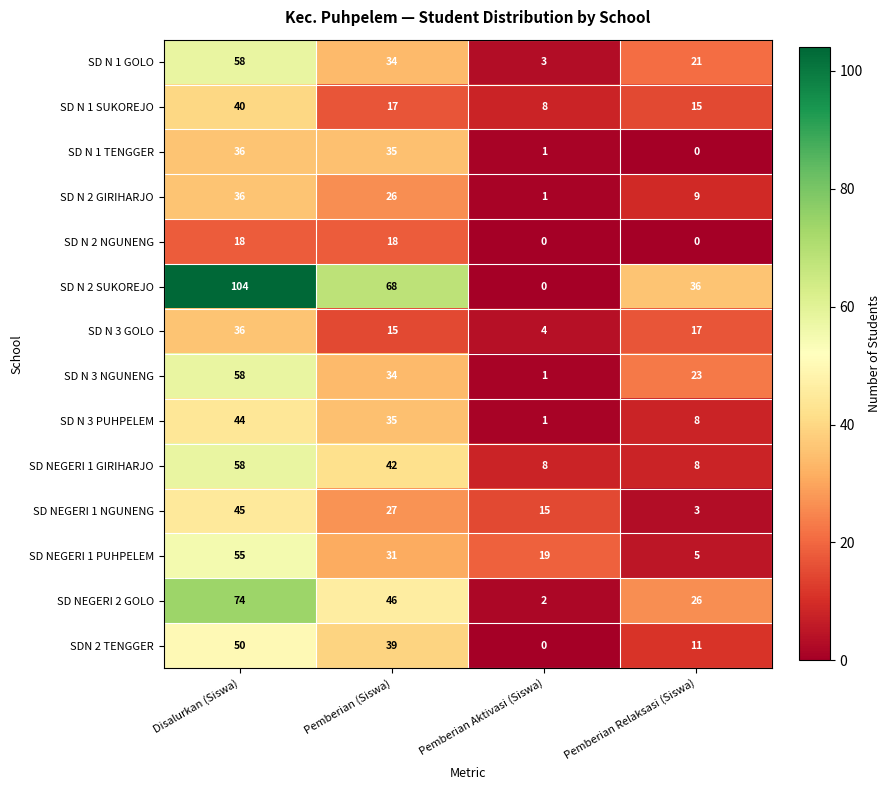

Which series has the largest range (max minus min)?

SD N 2 SUKOREJO